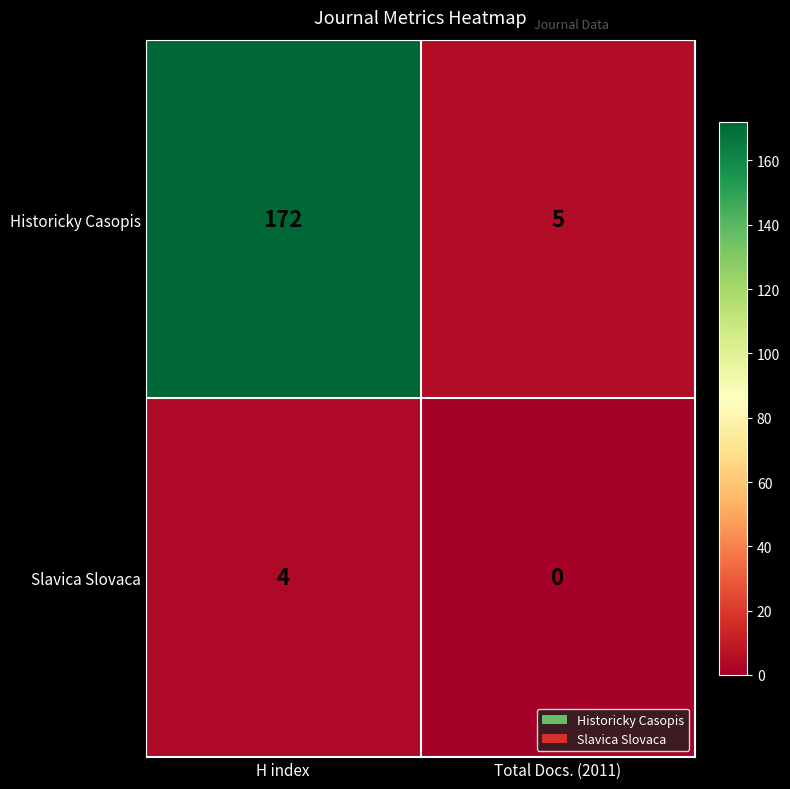

Rank the series at H index from highest to lowest value.

Historicky Casopis, Slavica Slovaca